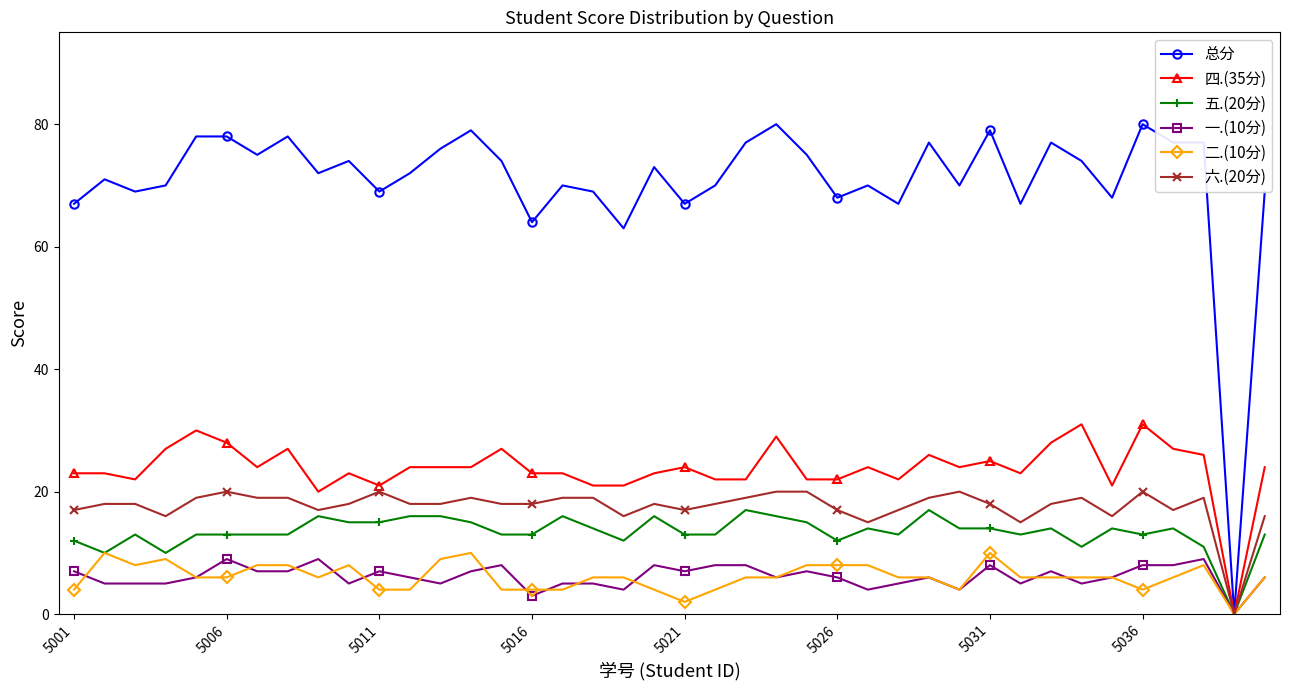

At how many categories does at least one series exceed 2?

39